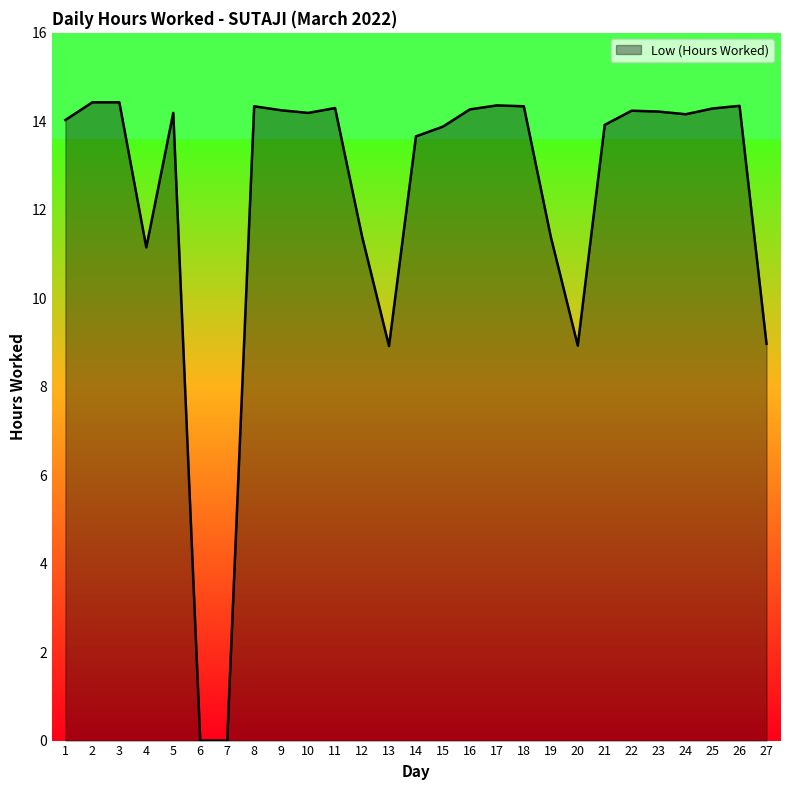

The chart shows a value of 9.6 at 6. True or false?

False